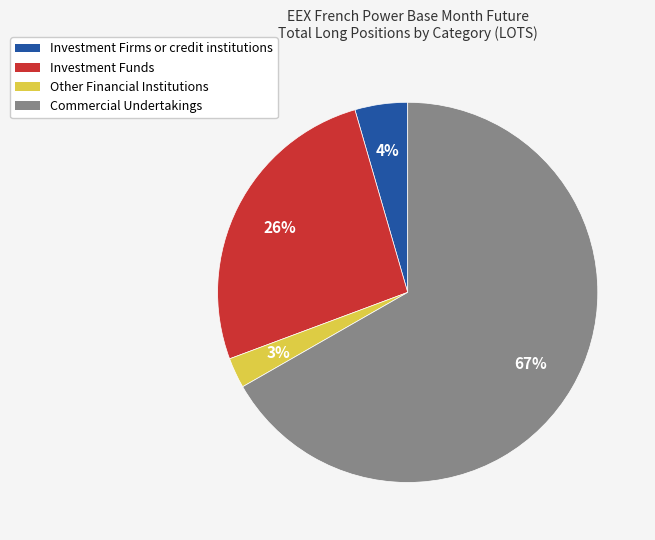

To the nearest percent, what percentage of the pie is Investment Firms or credit institutions?

4%